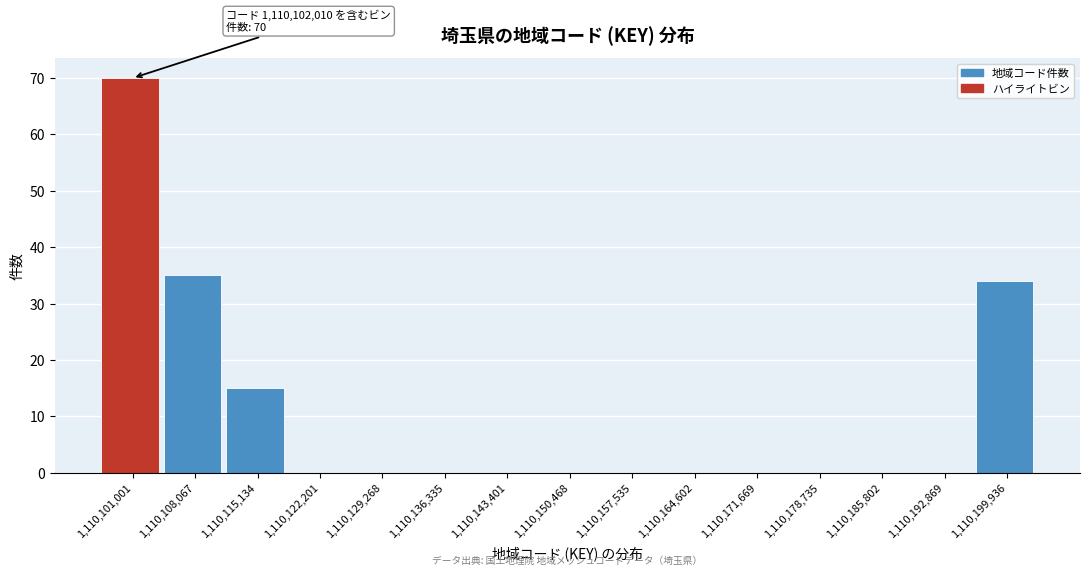

Reading left to right, extract all data points from this chart.

1,110,101,001=70	1,110,108,067=35	1,110,115,134=15	1,110,122,201=0	1,110,129,268=0	1,110,136,335=0	1,110,143,401=0	1,110,150,468=0	1,110,157,535=0	1,110,164,602=0	1,110,171,669=0	1,110,178,735=0	1,110,185,802=0	1,110,192,869=0	1,110,199,936=34